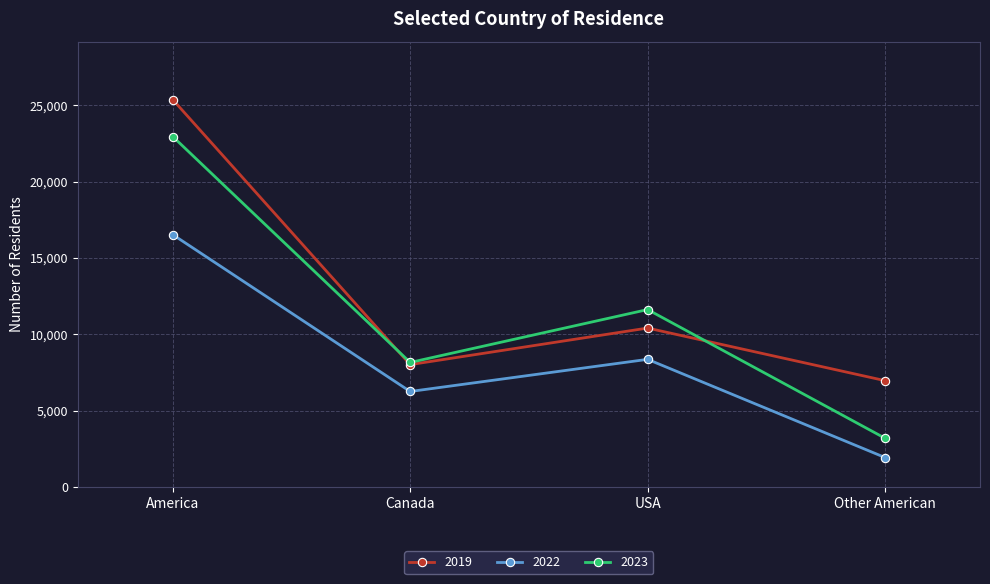

Rank the categories by 2019 value from highest to lowest.

America, USA, Canada, Other American